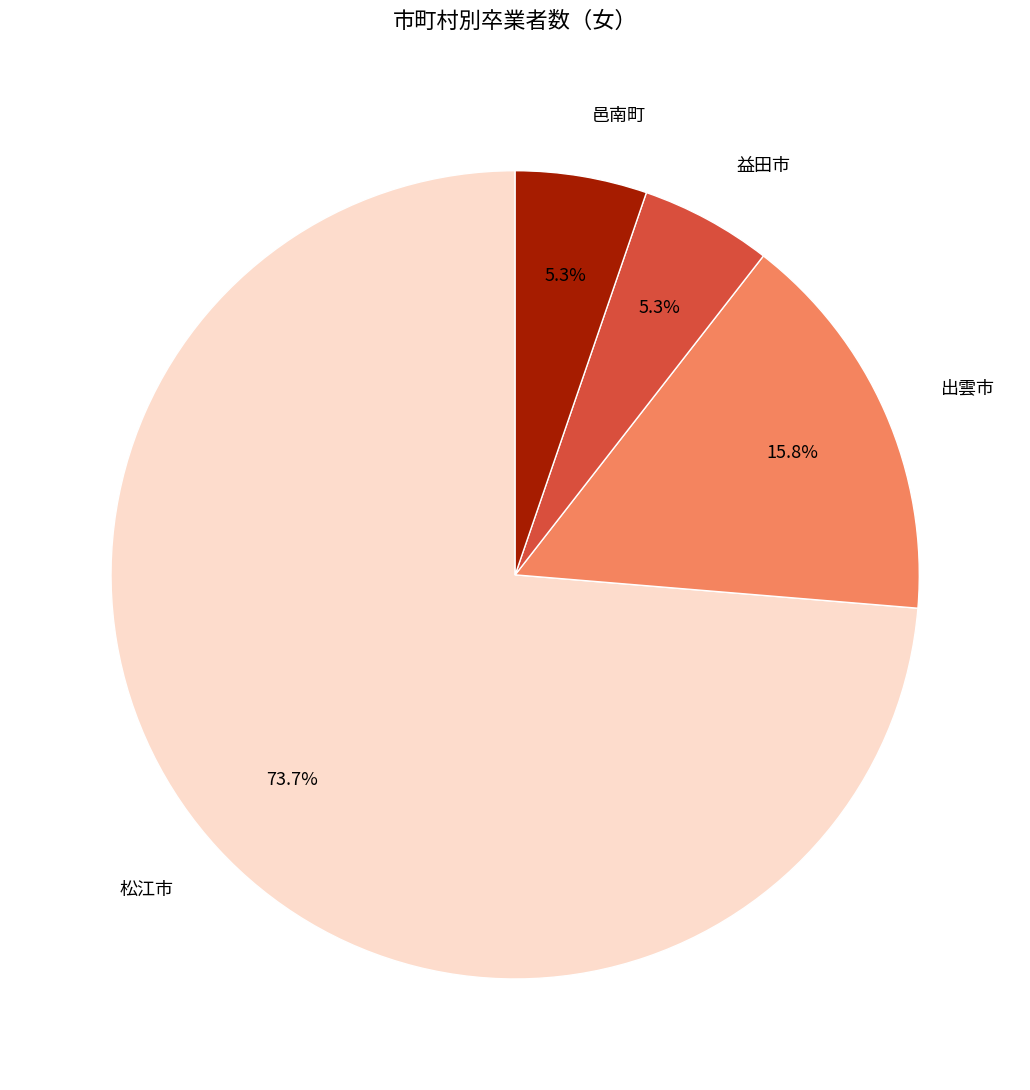

To the nearest percent, what percentage of the pie is 益田市?

5%